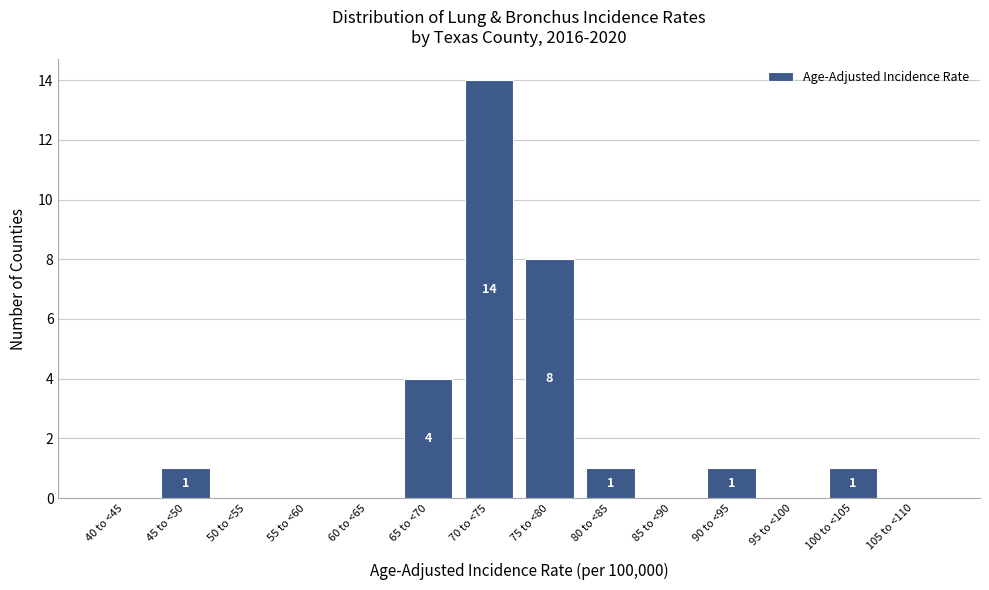

Reading right to left, extract all data points from this chart.

105 to <110=0	100 to <105=1	95 to <100=0	90 to <95=1	85 to <90=0	80 to <85=1	75 to <80=8	70 to <75=14	65 to <70=4	60 to <65=0	55 to <60=0	50 to <55=0	45 to <50=1	40 to <45=0